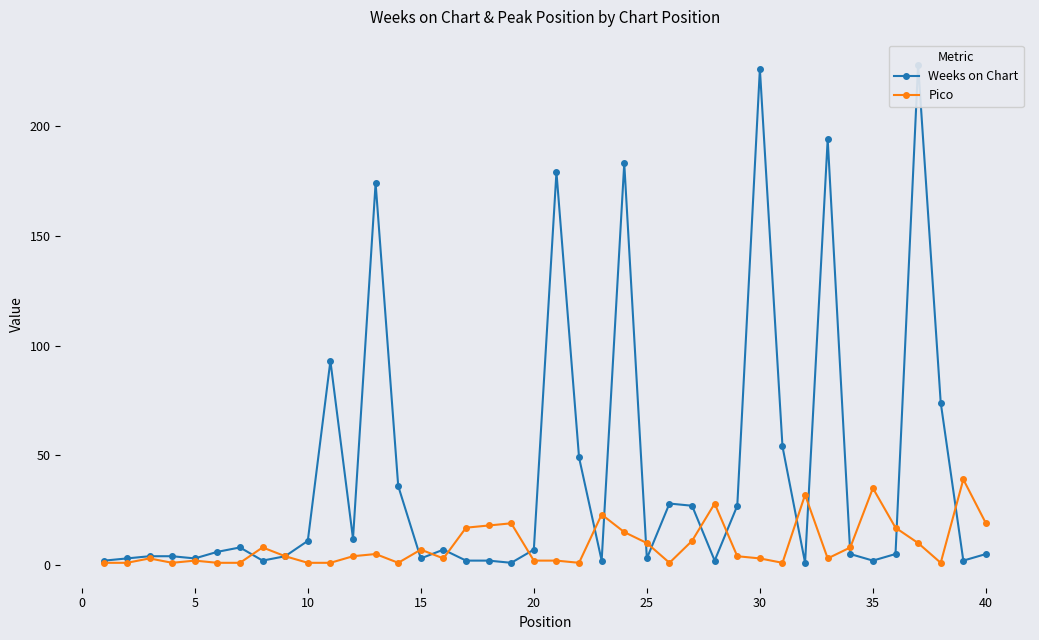

What is the highest value of the Pico series?

39